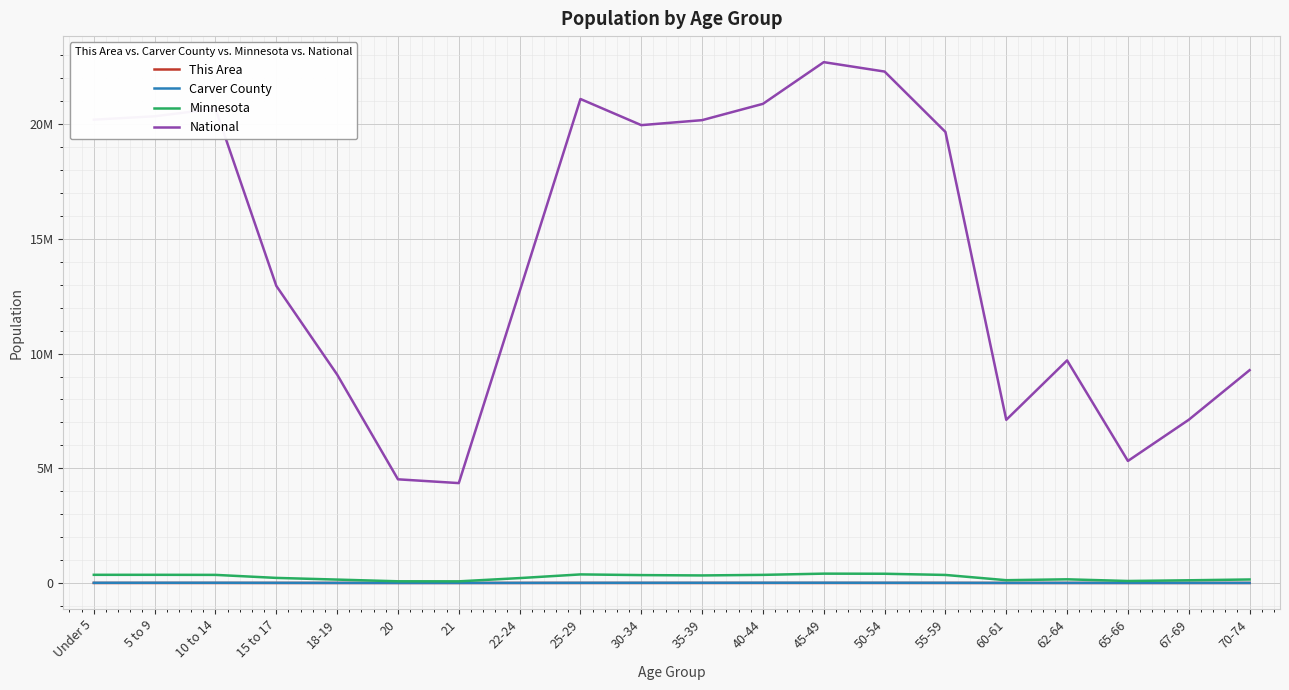

What is the lowest value of the Carver County series?

732